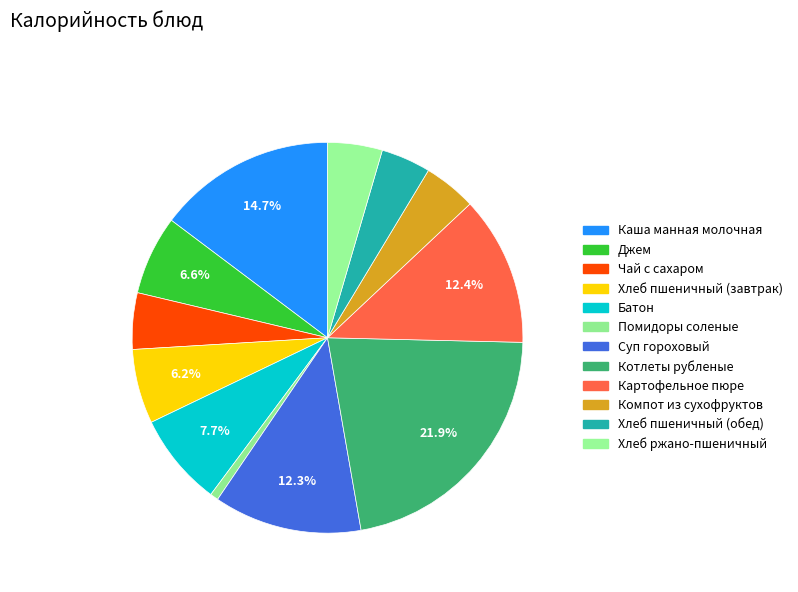

To the nearest percent, what is the difference between the Каша манная молочная and Суп гороховый slice percentages?

2%